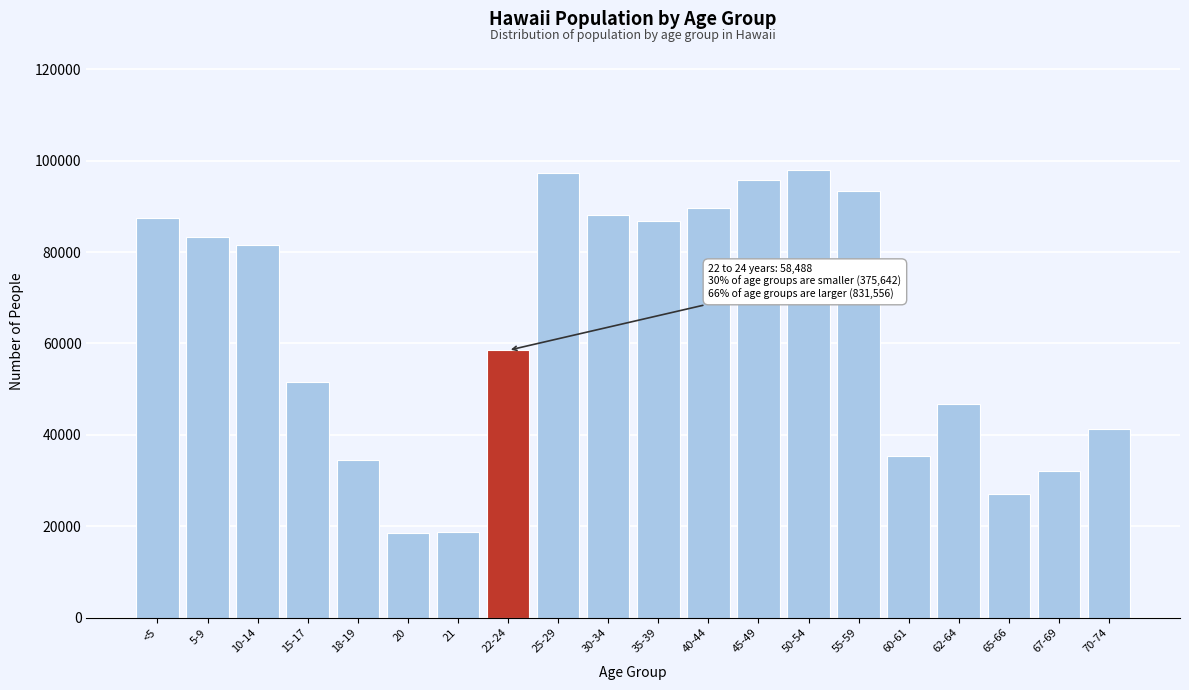

What is the difference between the values at 55-59 and 67-69?

61318